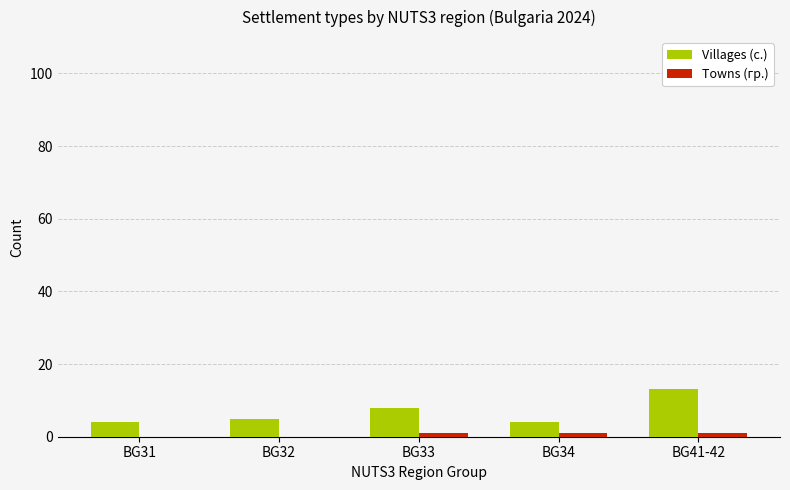

What is the greatest value displayed?

13